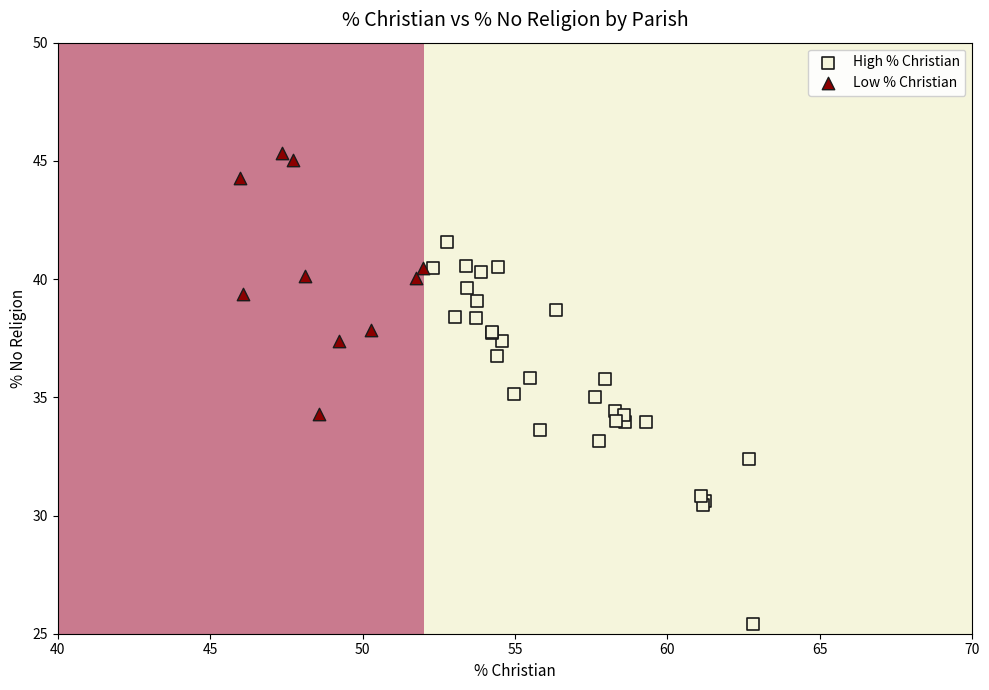

Which series reaches the minimum Y coordinate?

High % Christian